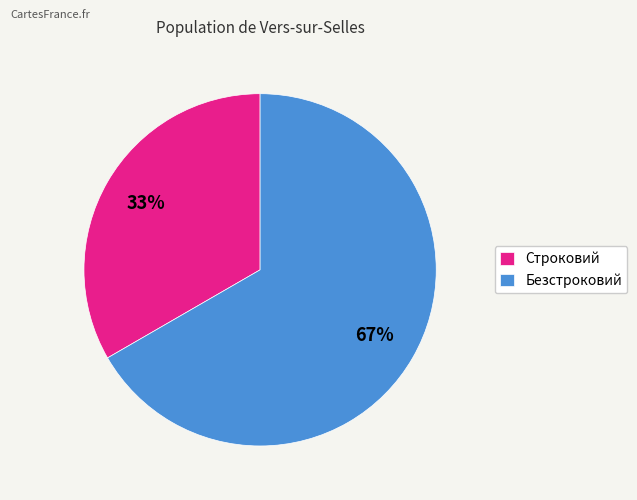

Rank the categories by value from highest to lowest.

Безстроковий, Строковий